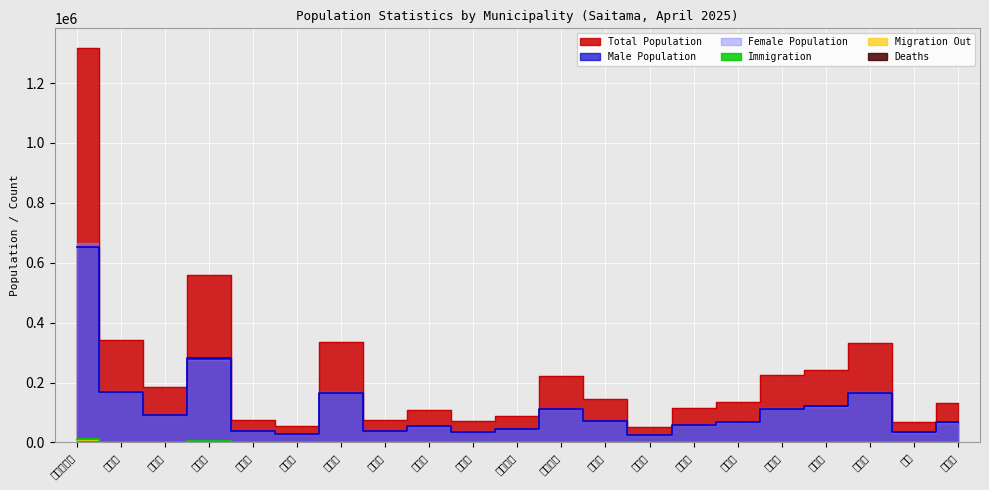

Between 川越市 and 加須市, which series saw the biggest shift?

Total Population